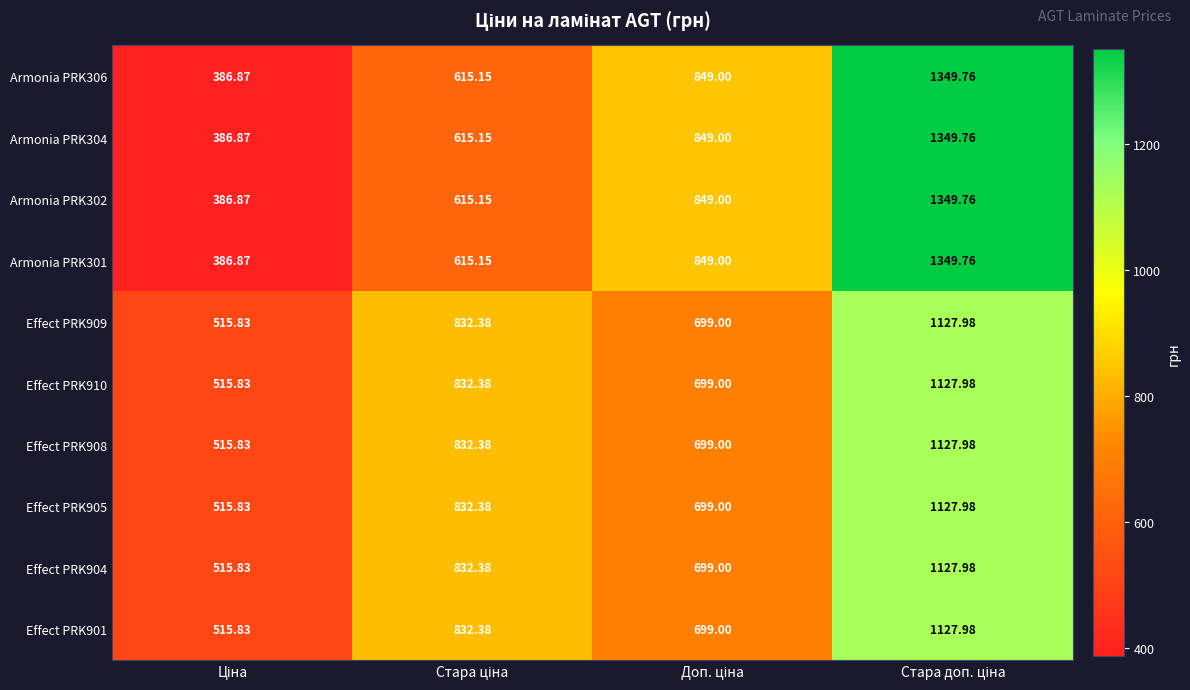

How many data points in Effect PRK904 are above 832?

2